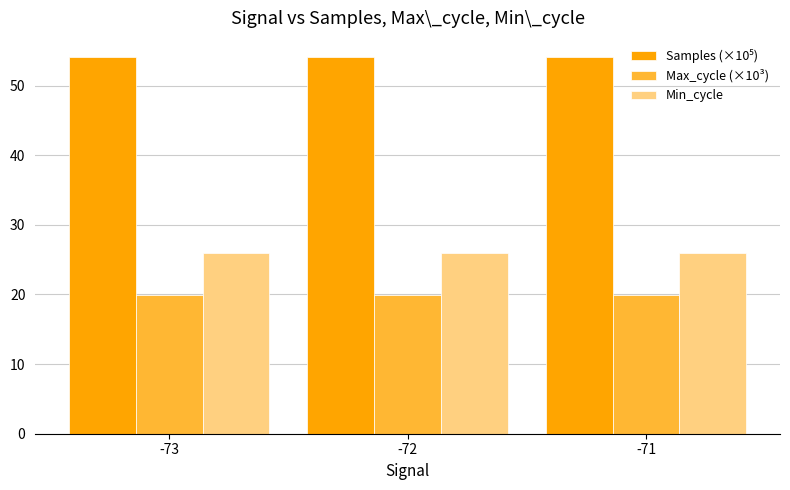

Is it true that Max_cycle (×10³) equals 31.8 at -71?

False